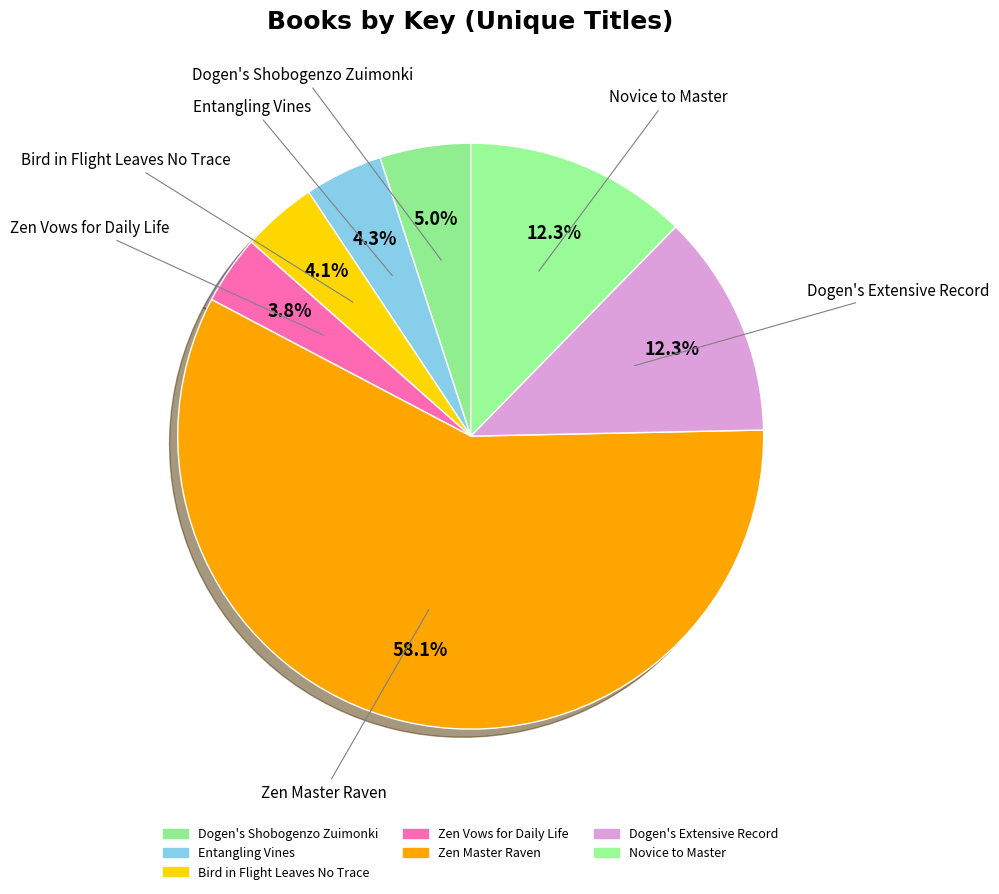

Which has a higher value, Dogen's Extensive Record or Novice to Master?

Novice to Master